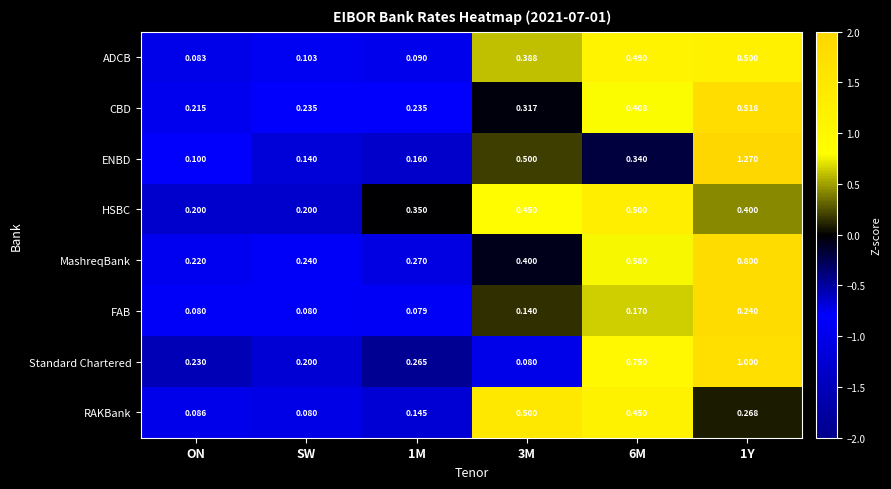

Which series has the largest range (max minus min)?

ENBD